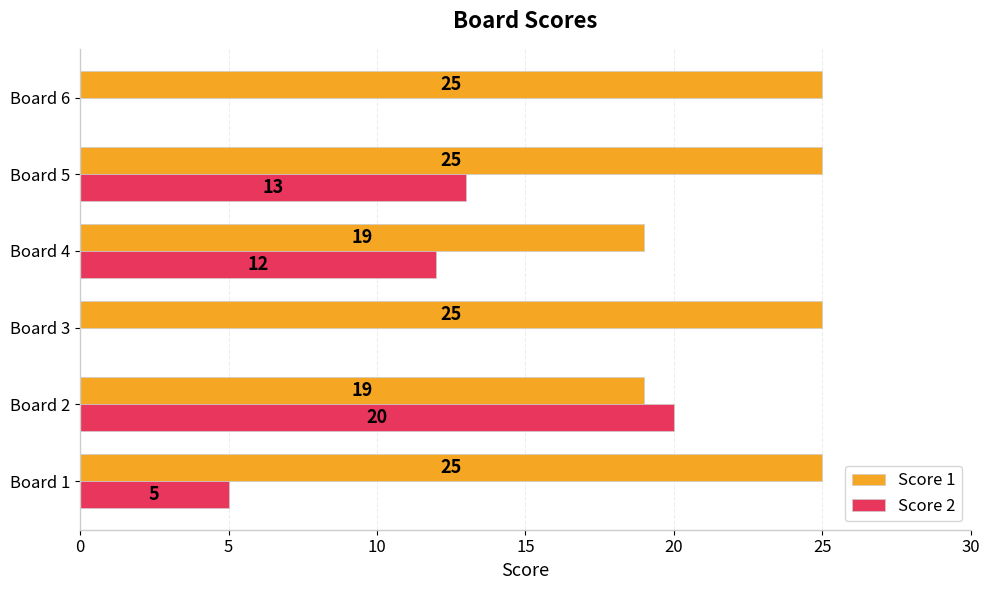

The Score 1 series shows 25 at Board 3. True or false?

True